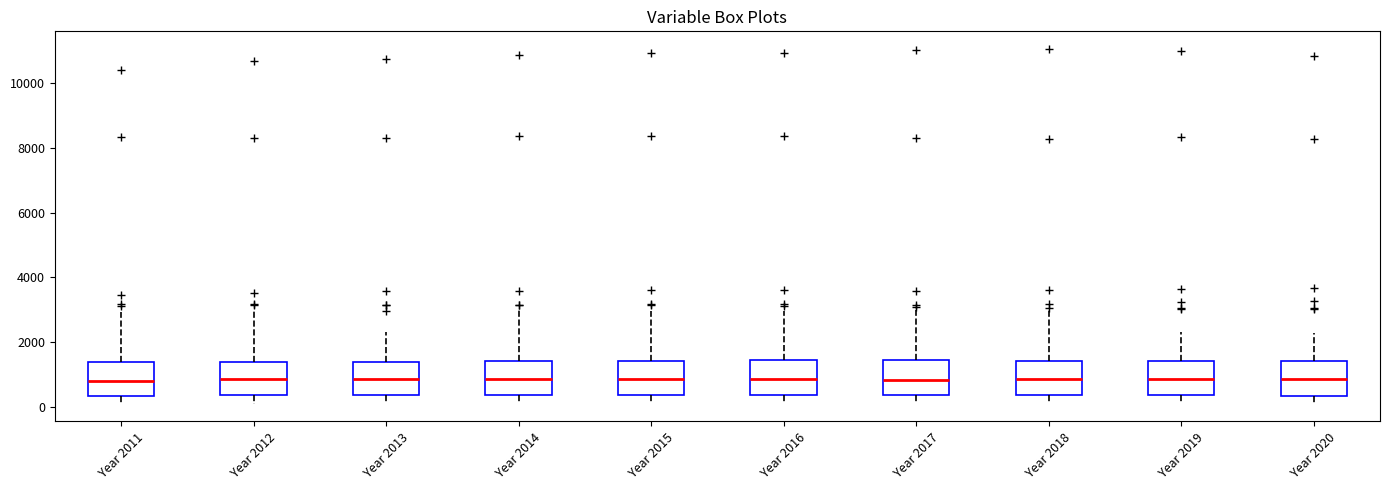

Reading left to right, read every box against the y-axis: the position of its median line, the range the box covers, and the ends of its whiskers. The values are not printed on the chart, so give them approximately, as read against the axis.

Year 2011: median 800, box 400 to 1400, whiskers 200 to 3000
Year 2012: median 800, box 400 to 1400, whiskers 200 to 3000
Year 2013: median 800, box 400 to 1400, whiskers 200 to 2400
Year 2014: median 800, box 400 to 1400, whiskers 200 to 3000
Year 2015: median 800, box 400 to 1400, whiskers 200 to 3000
Year 2016: median 800, box 400 to 1400, whiskers 200 to 3000
Year 2017: median 800, box 400 to 1400, whiskers 200 to 3000
Year 2018: median 800, box 400 to 1400, whiskers 200 to 3000
Year 2019: median 800, box 400 to 1400, whiskers 200 to 2400
Year 2020: median 800, box 400 to 1400, whiskers 200 to 2200